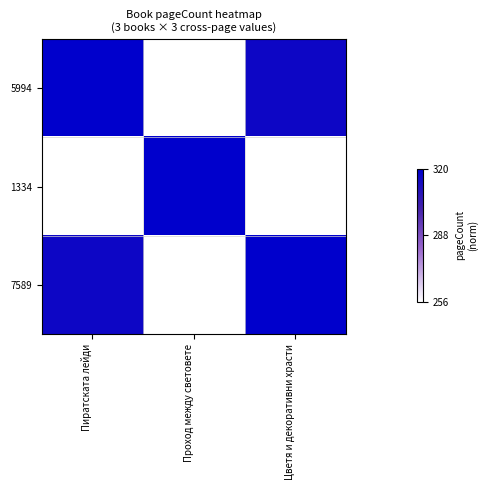

Which series has the largest range (max minus min)?

5994